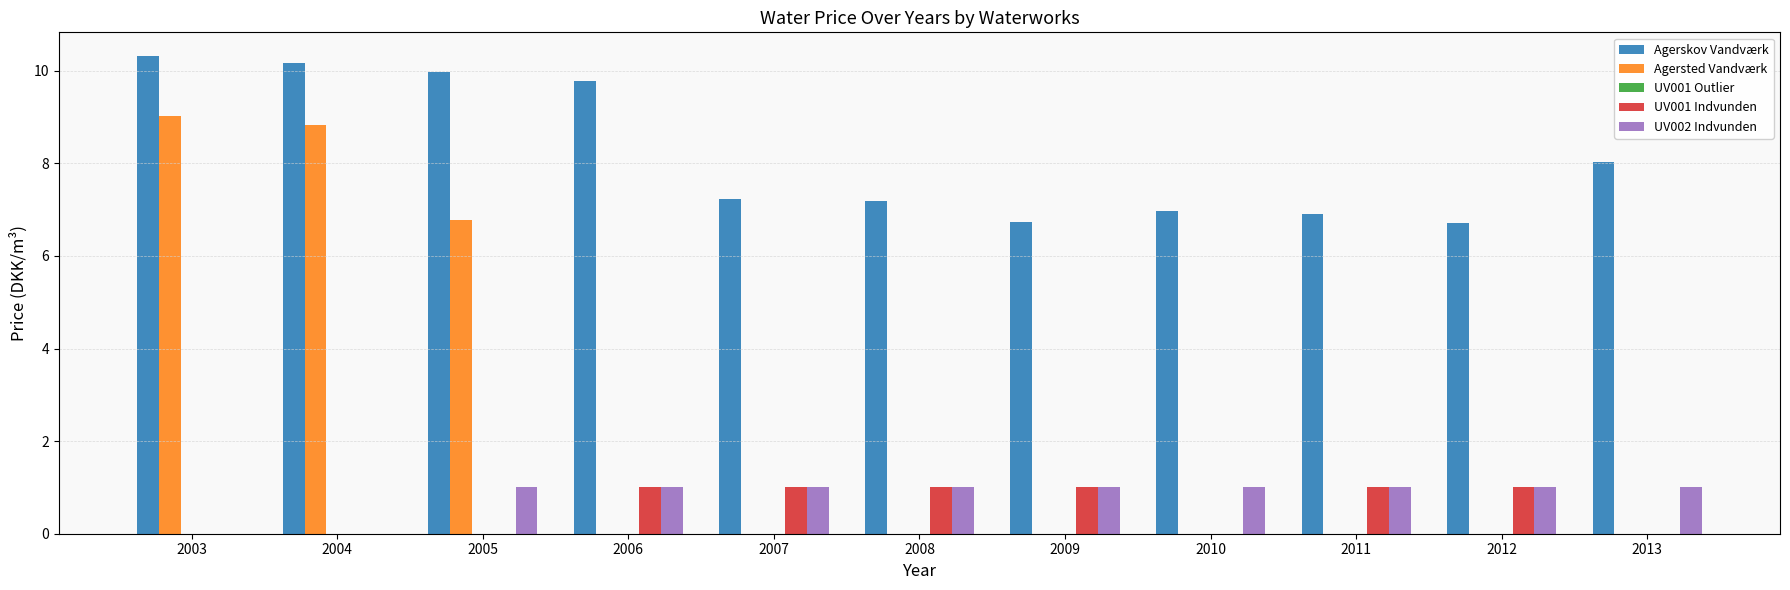

Is it true that Agersted Vandværk equals -6.2 at 2012?

False